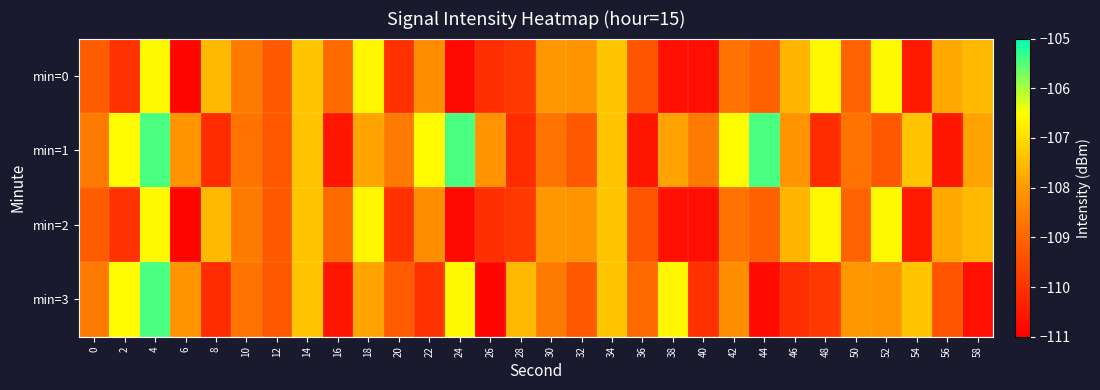

Between 48 and 0, which is larger?

48